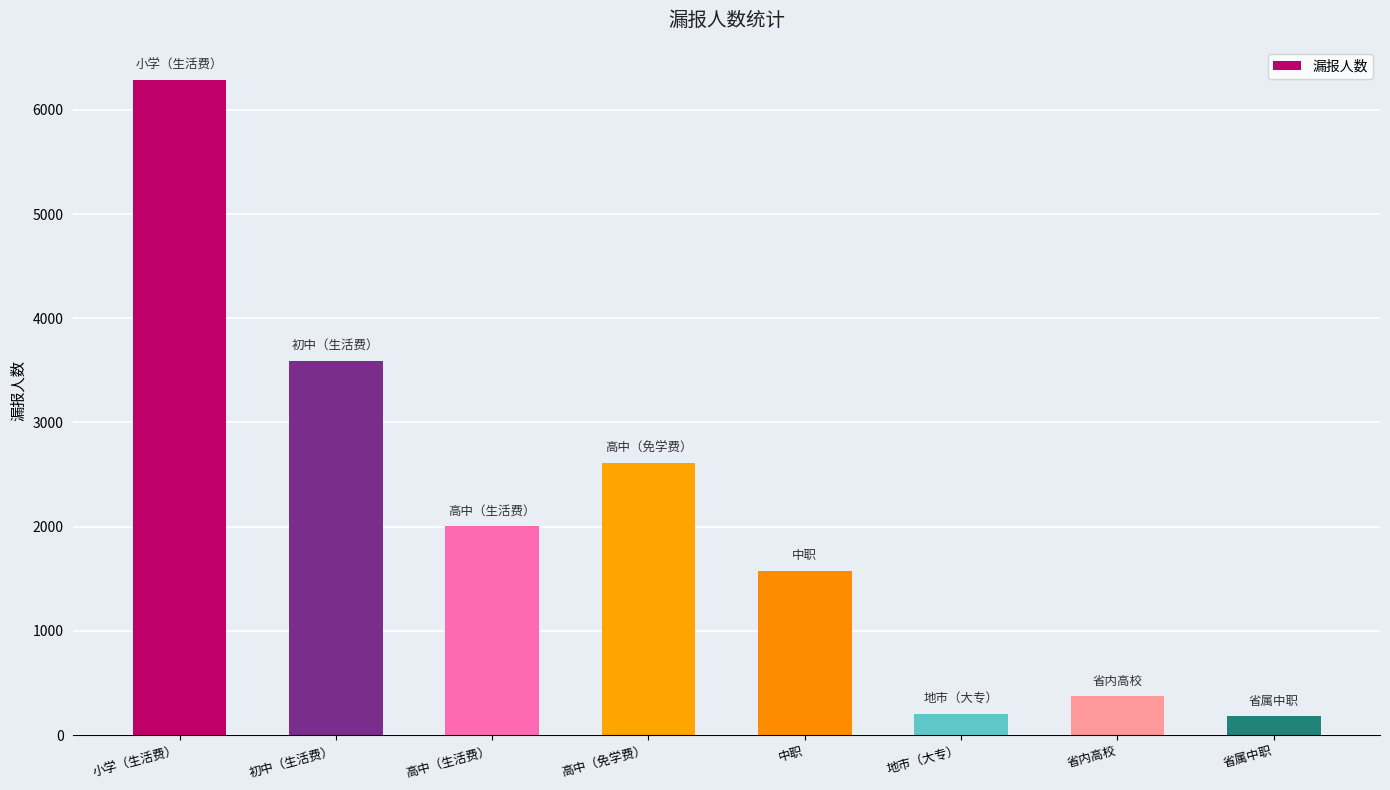

What is the average value?

2105